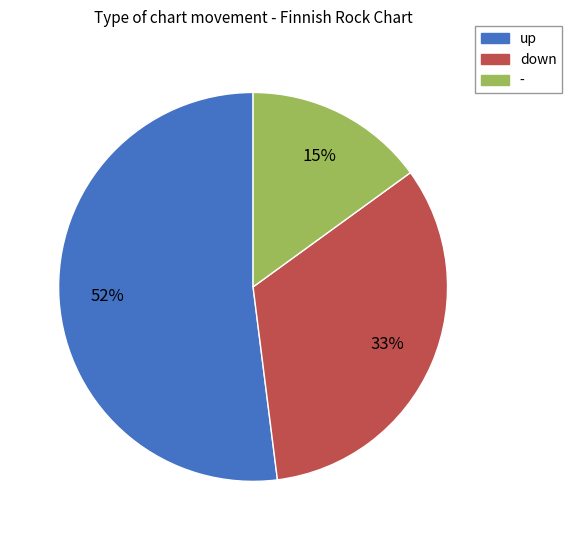

Which slice is the largest?

up